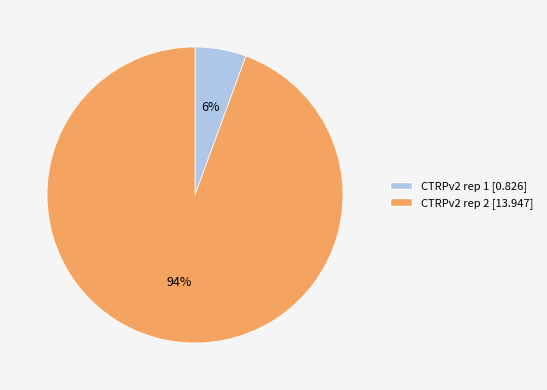

Is the sum of CTRPv2 rep 1 and CTRPv2 rep 2 greater than half?

Yes